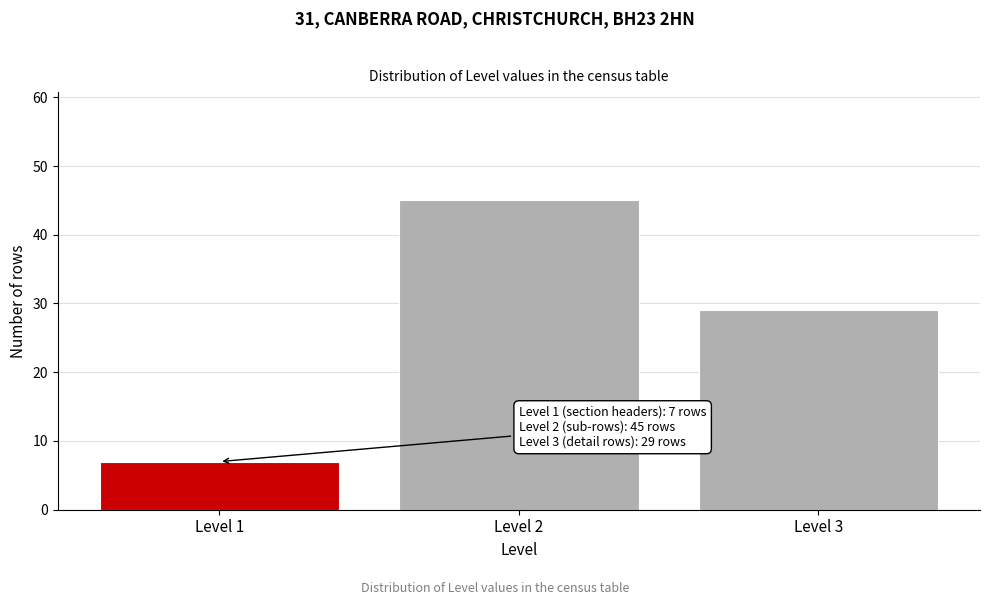

Reading left to right, transcribe all the data shown in this chart.

7	45	29